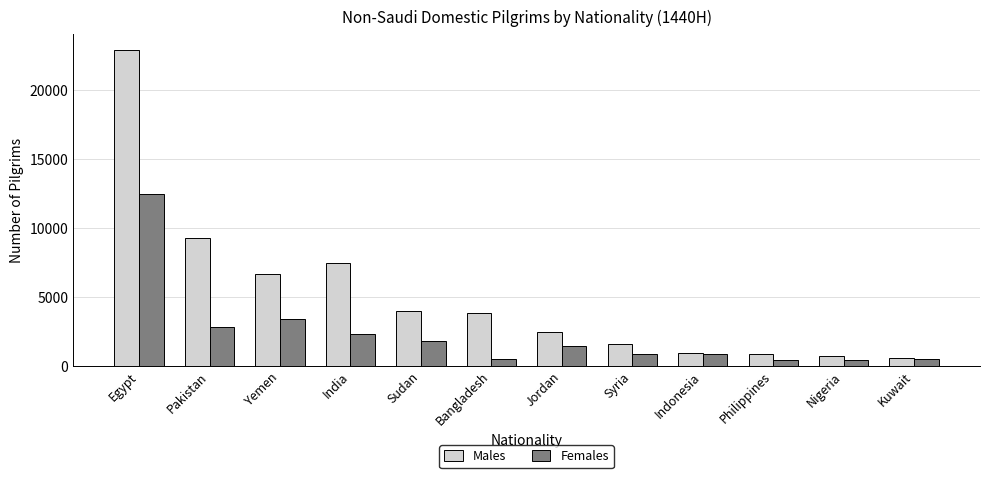

Is the value of Females at Philippines greater than the value of Males at Nigeria?

No